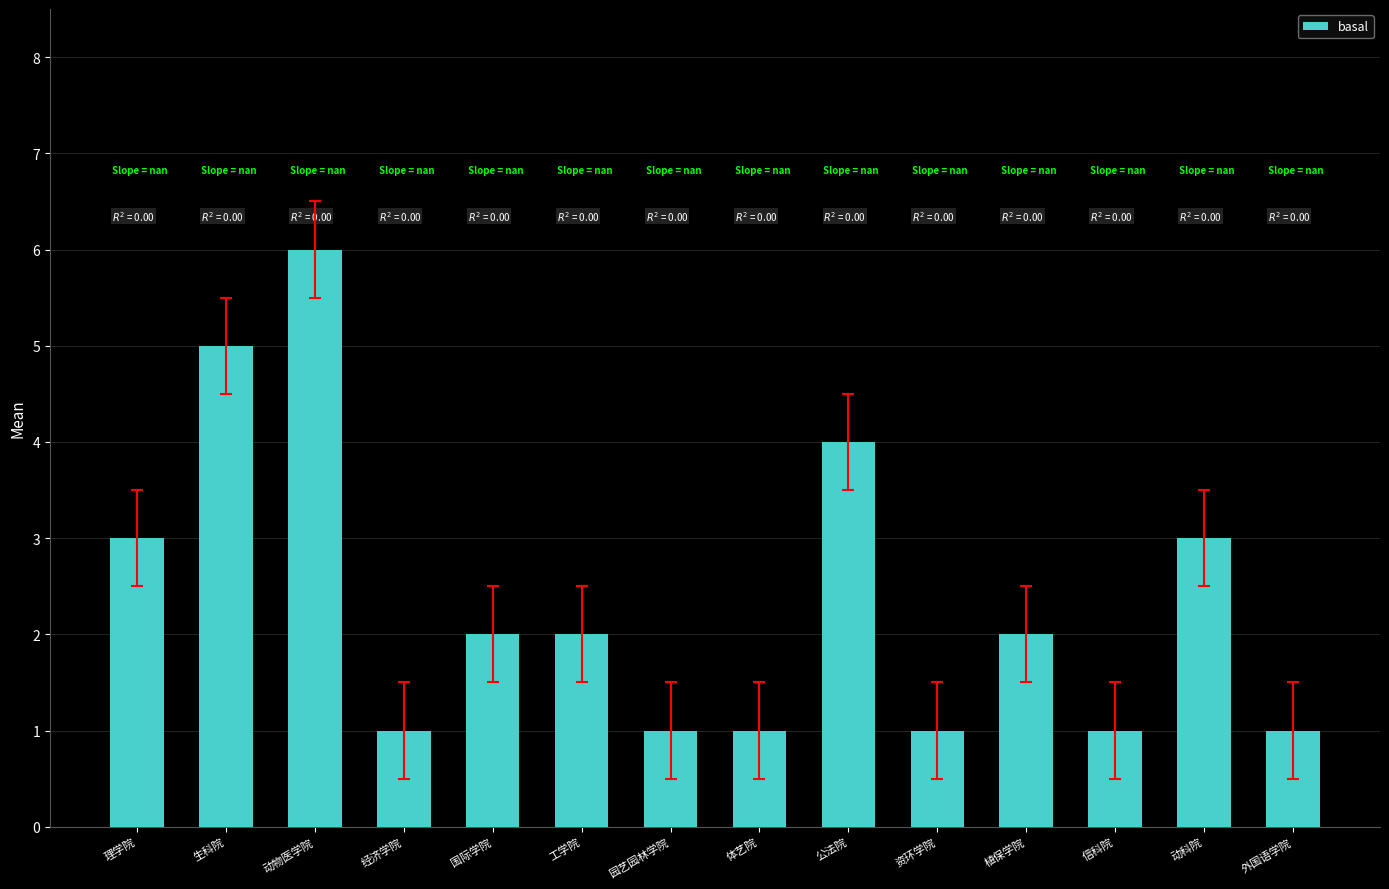

What is the maximum value shown in the chart?

6